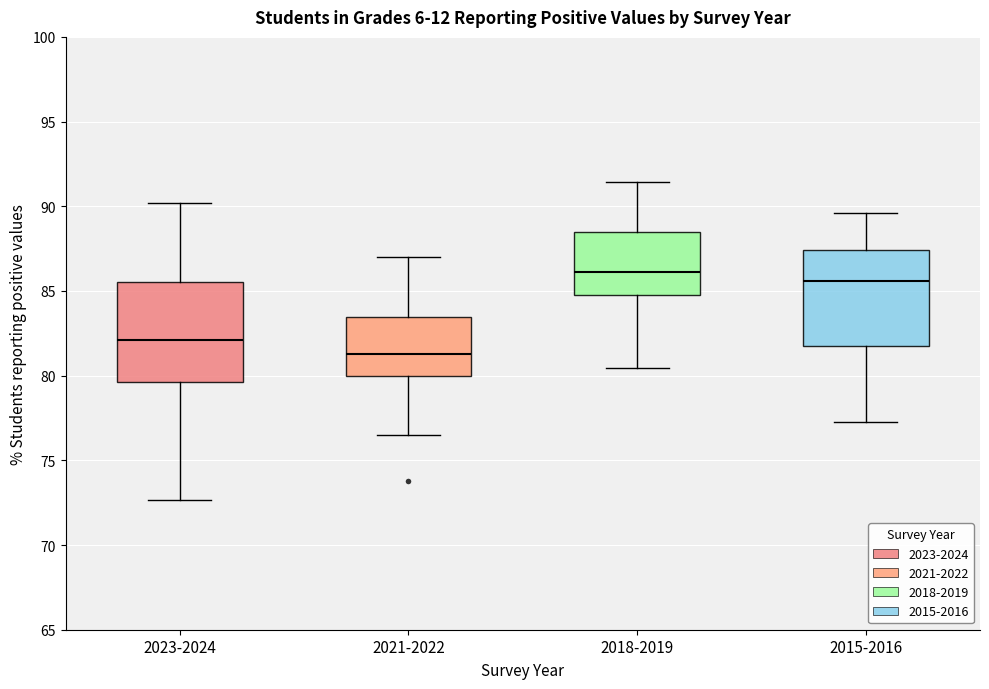

Where is the lower edge of the box for 2018-2019 on the y-axis? The values are not printed on the chart, so give them approximately, as read against the axis.

85.0